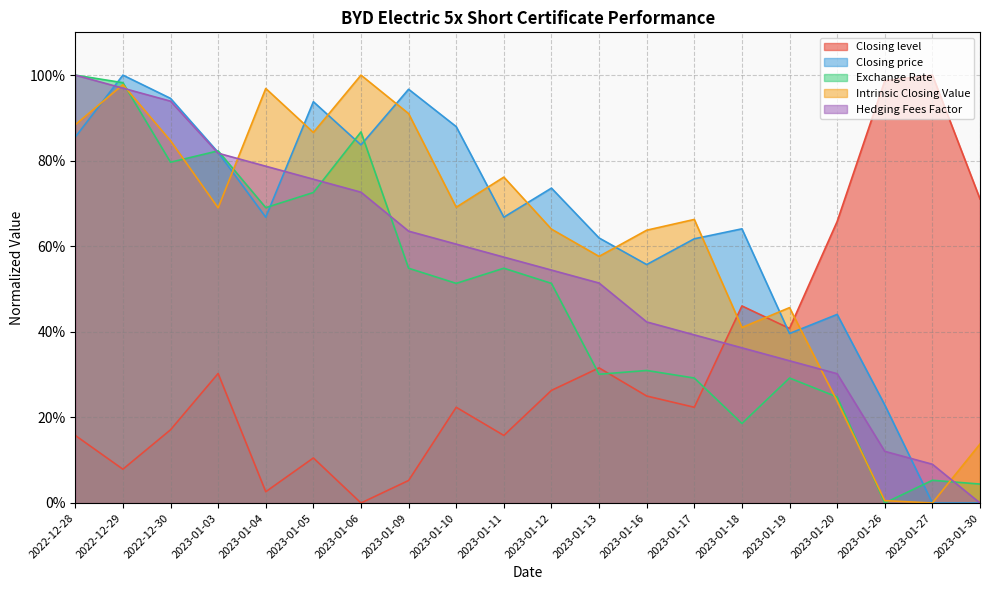

Where is Exchange Rate nearest to the value 0?

2023-01-26